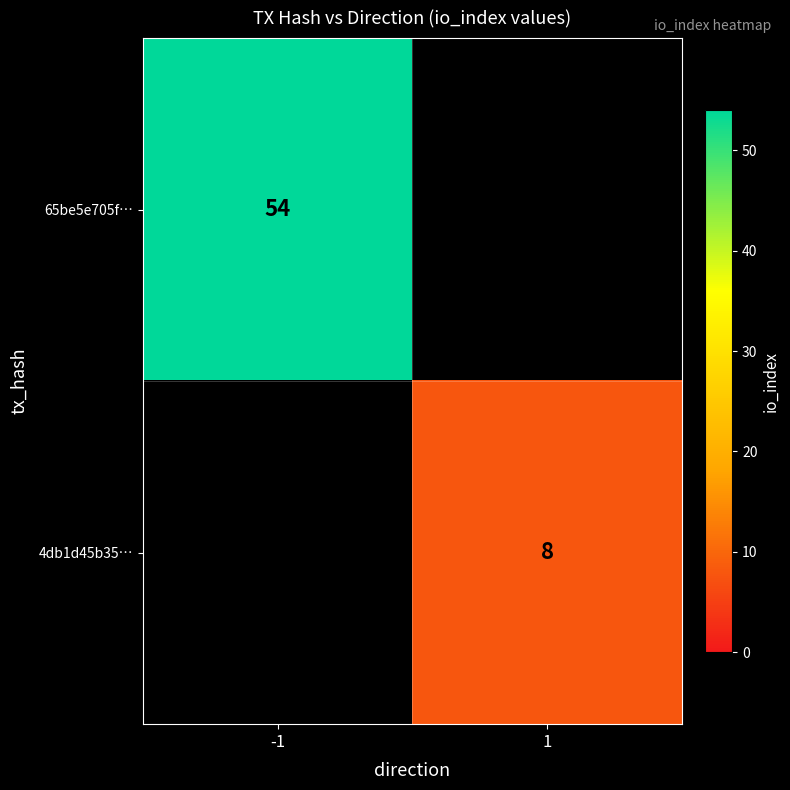

Is it true that 4db1d45b35… equals 11.3 at 1?

False